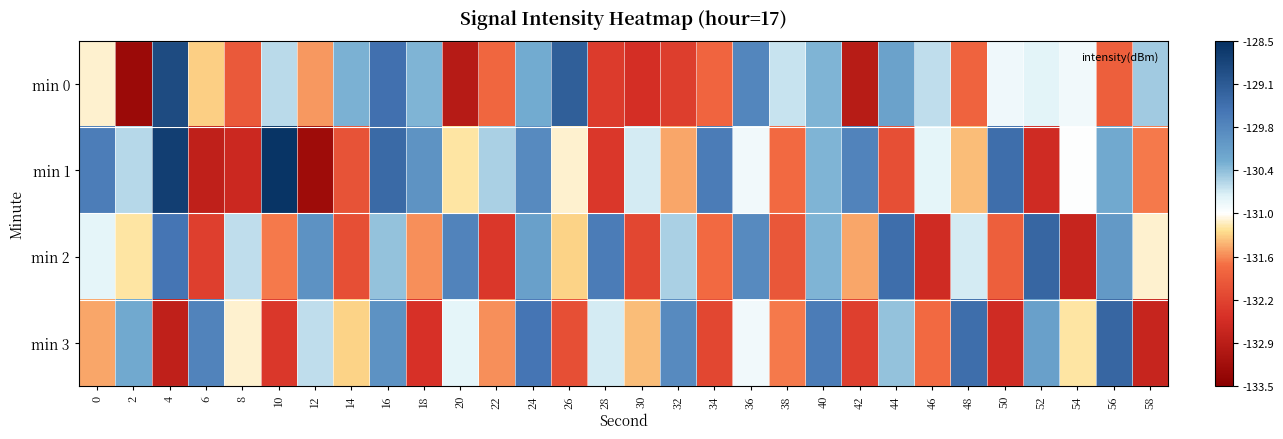

How many series are shown in this chart?

4